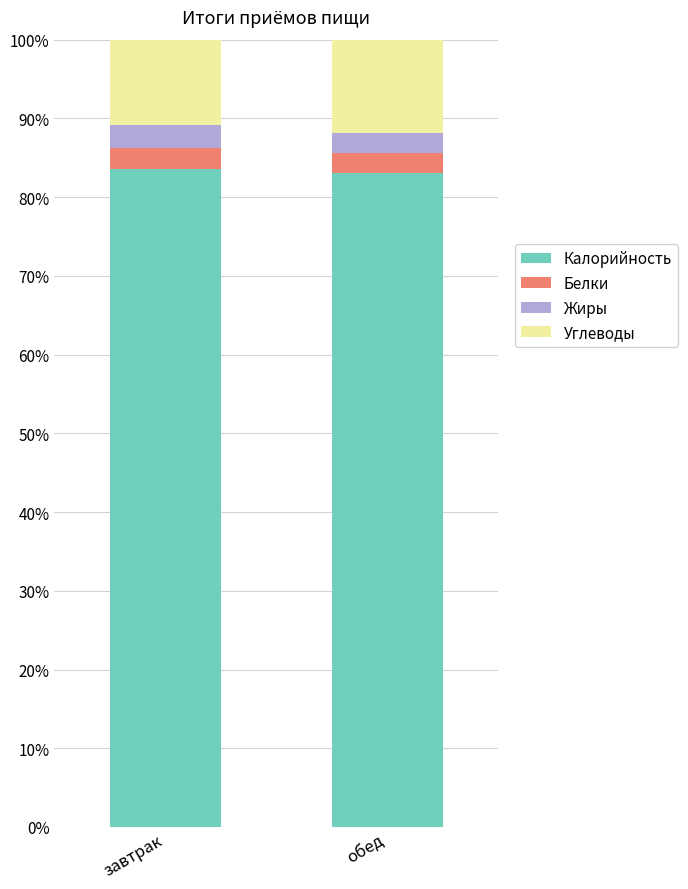

What is the sum of the Калорийность values at завтрак and обед?

166.6